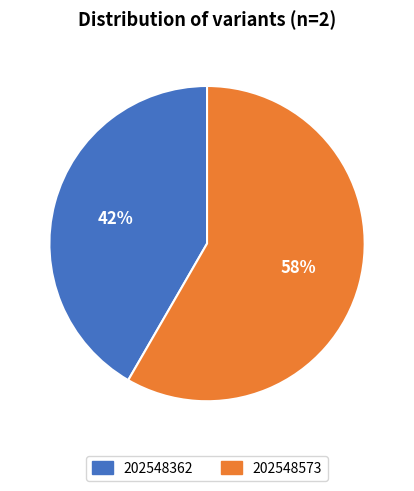

Which category has the biggest portion of the pie?

202548573